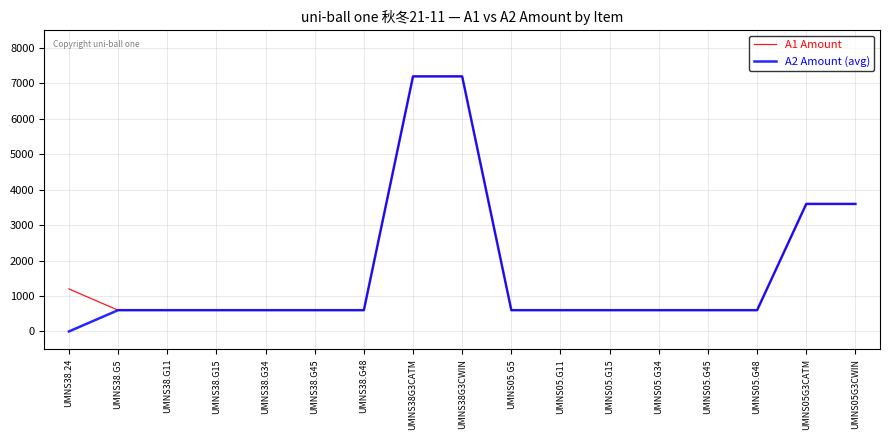

The A2 Amount (avg) series shows 1504 at UMNS05G3CATM. True or false?

False